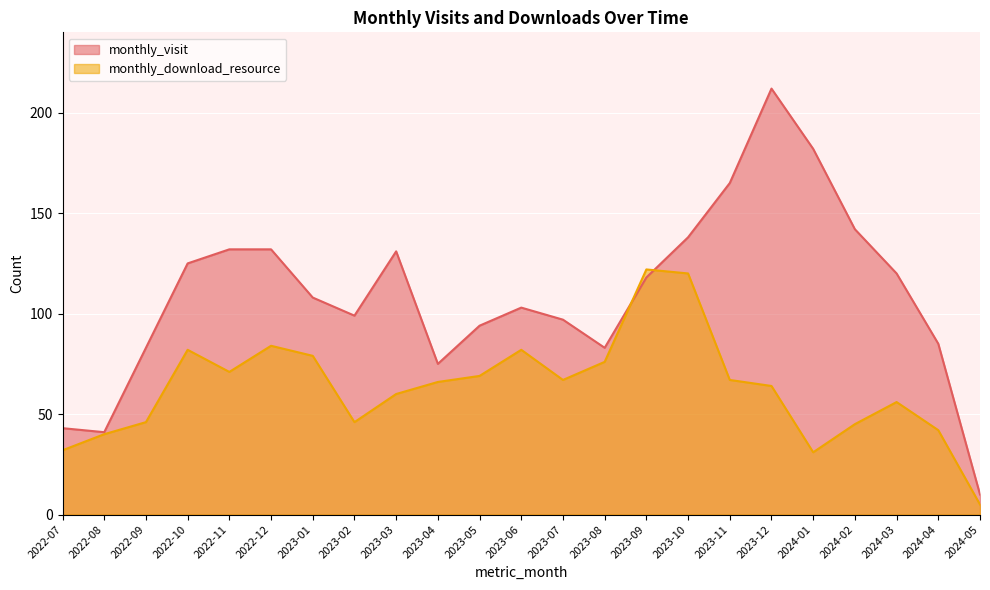

The value of monthly_visit at 2023-01 is 47. True or false?

False